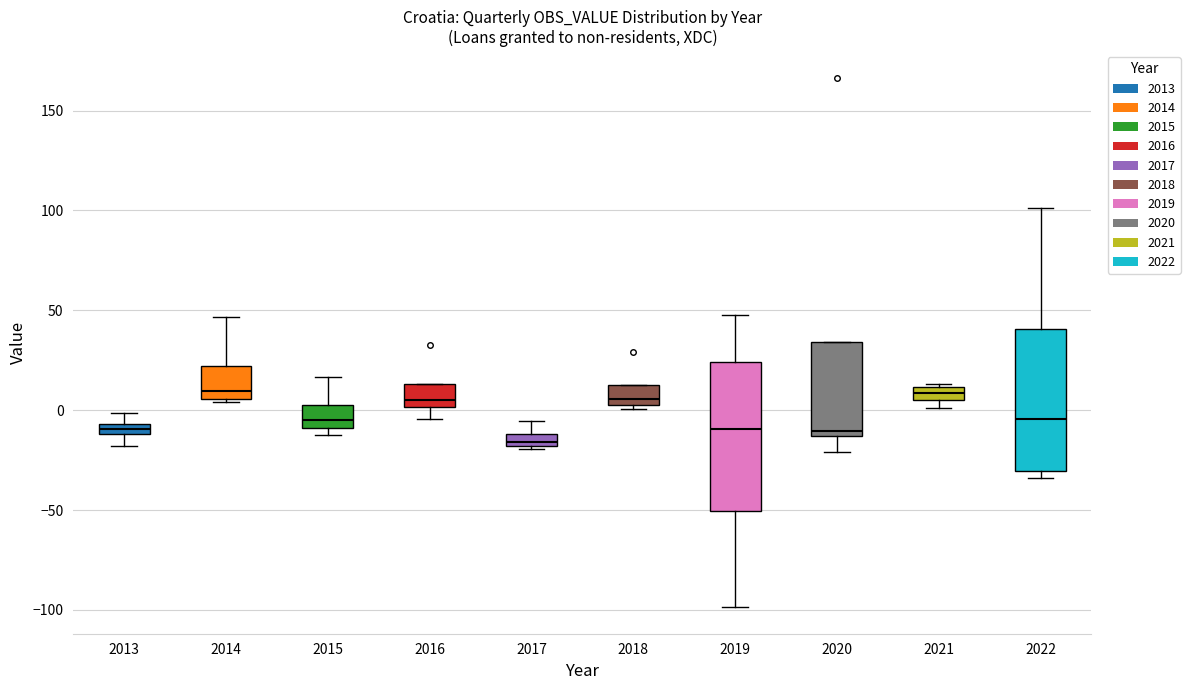

Where is the lower edge of the box at x = 2017 on the y-axis? The values are not printed on the chart, so give them approximately, as read against the axis.

-20